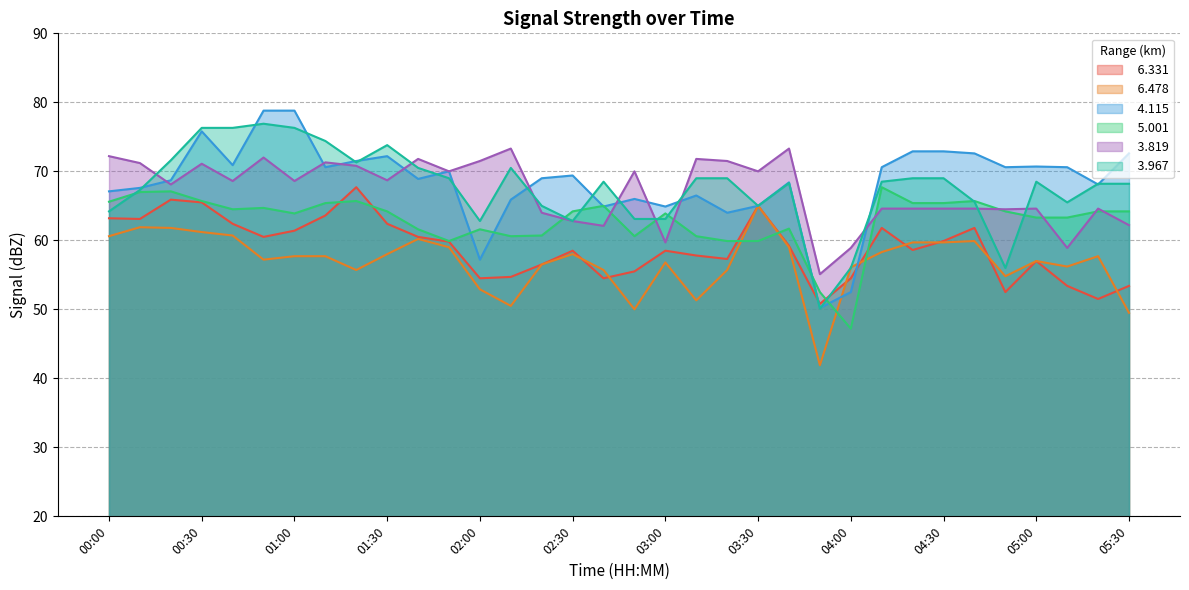

Reading left to right, extract all data points from this chart.

  6.331: 63.2	63.1	65.9	65.5	62.4	60.5	61.4	63.6	67.7	62.4	60.5	59.8	54.5	54.7	56.5	58.5	54.5	55.5	58.5	57.8	57.3	65.0	59.2	50.8	54.5	61.8	58.6	59.9	61.8	52.5	57.0	53.4	51.5	53.4
  6.478: 60.6	61.9	61.8	61.2	60.7	57.2	57.7	57.7	55.7	58.0	60.2	59.0	52.9	50.5	56.5	58.0	55.7	50.0	56.8	51.3	55.7	65.0	59.0	41.9	56.1	58.3	59.7	59.7	59.9	54.8	57.0	56.2	57.7	49.5
  4.115: 67.1	67.6	68.7	75.8	70.9	78.8	78.8	70.6	71.5	72.2	68.9	70.0	57.2	65.9	69.0	69.4	64.9	66.0	64.9	66.5	64.0	65.0	68.4	50.2	52.5	70.6	72.9	72.9	72.6	70.6	70.7	70.6	68.1	72.6
  5.001: 65.6	67.0	67.1	65.7	64.5	64.7	63.9	65.4	65.7	64.2	61.6	59.9	61.6	60.6	60.7	64.2	65.0	60.6	63.9	60.6	59.9	59.9	61.7	52.5	47.2	67.7	65.4	65.4	65.7	64.2	63.3	63.3	64.2	64.2
  3.819: 72.2	71.2	68.1	71.1	68.6	72.0	68.6	71.3	70.8	68.7	71.8	70.0	71.5	73.3	64.0	62.8	62.1	70.0	59.7	71.8	71.5	70.0	73.3	55.1	58.9	64.6	64.6	64.6	64.6	64.5	64.6	58.9	64.6	62.2
  3.967: 64.2	67.3	71.6	76.3	76.3	76.9	76.3	74.4	71.3	73.8	70.5	69.0	62.8	70.5	65.0	62.8	68.5	63.1	63.1	69.0	69.0	65.0	68.3	50.1	56.0	68.5	69.0	69.0	65.6	56.0	68.5	65.5	68.2	68.2